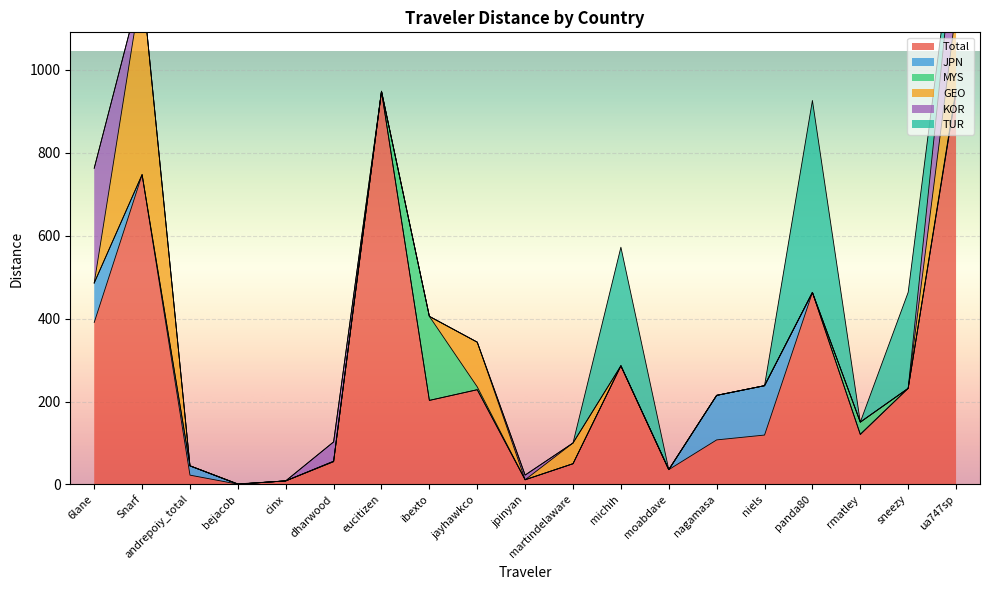

In Total, how many points are higher than both neighbors (excluding endpoints)?

5